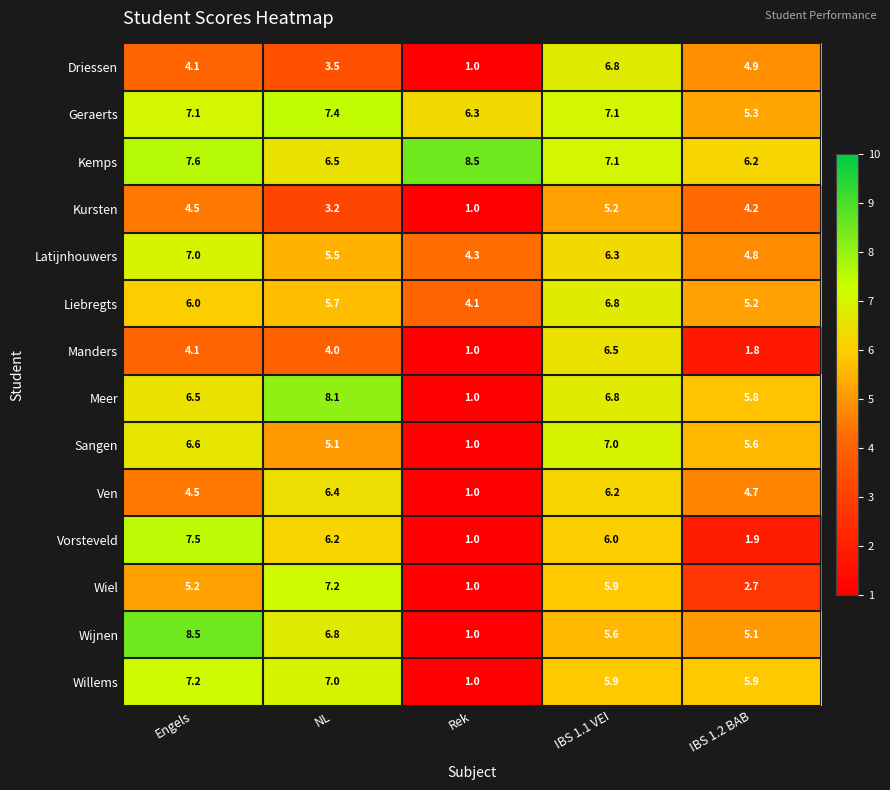

True or false: Liebregts has a value of 4.1 at Rek.

True